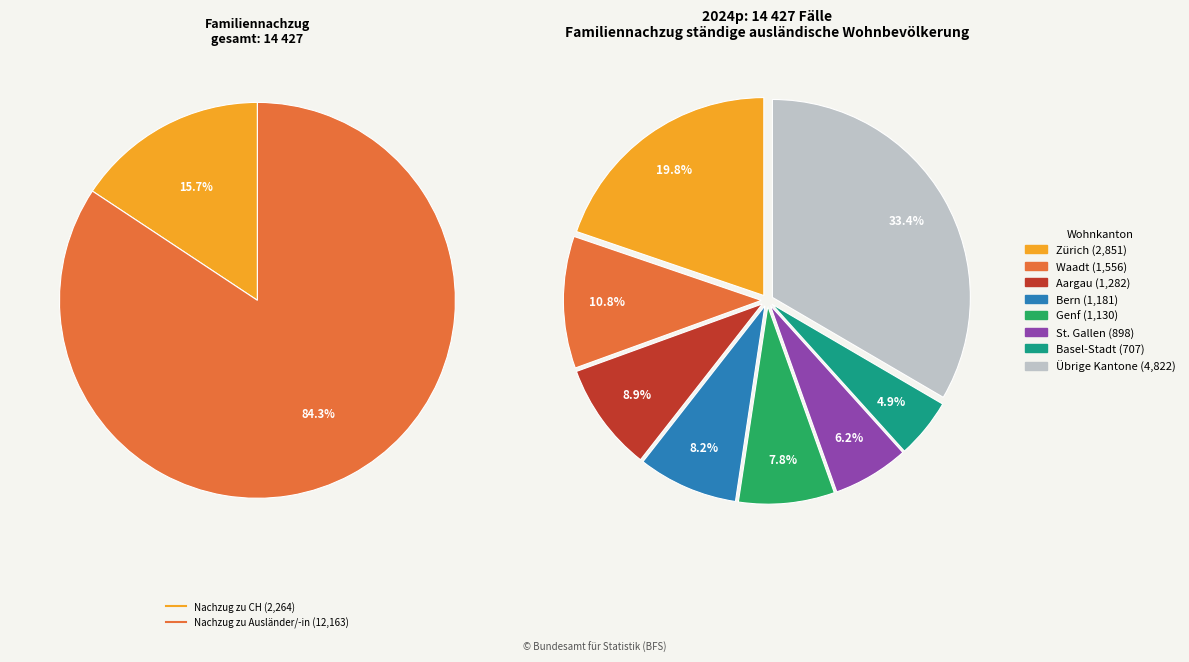

Is it true that Uri is 0% of the pie?

True